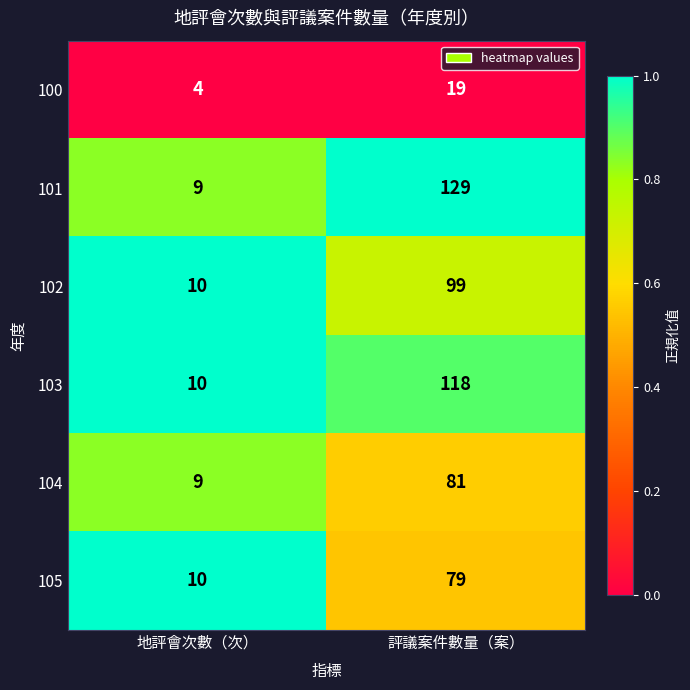

Which series has the largest total across all categories?

101